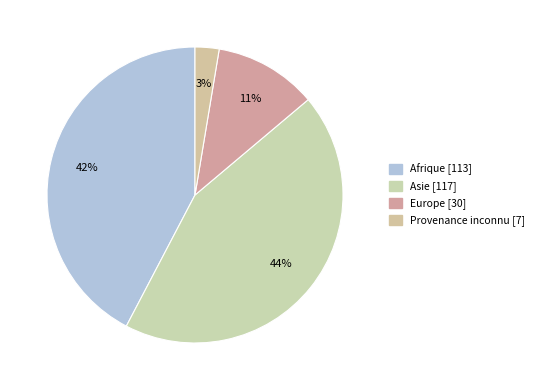

How many slices are in this pie chart?

4